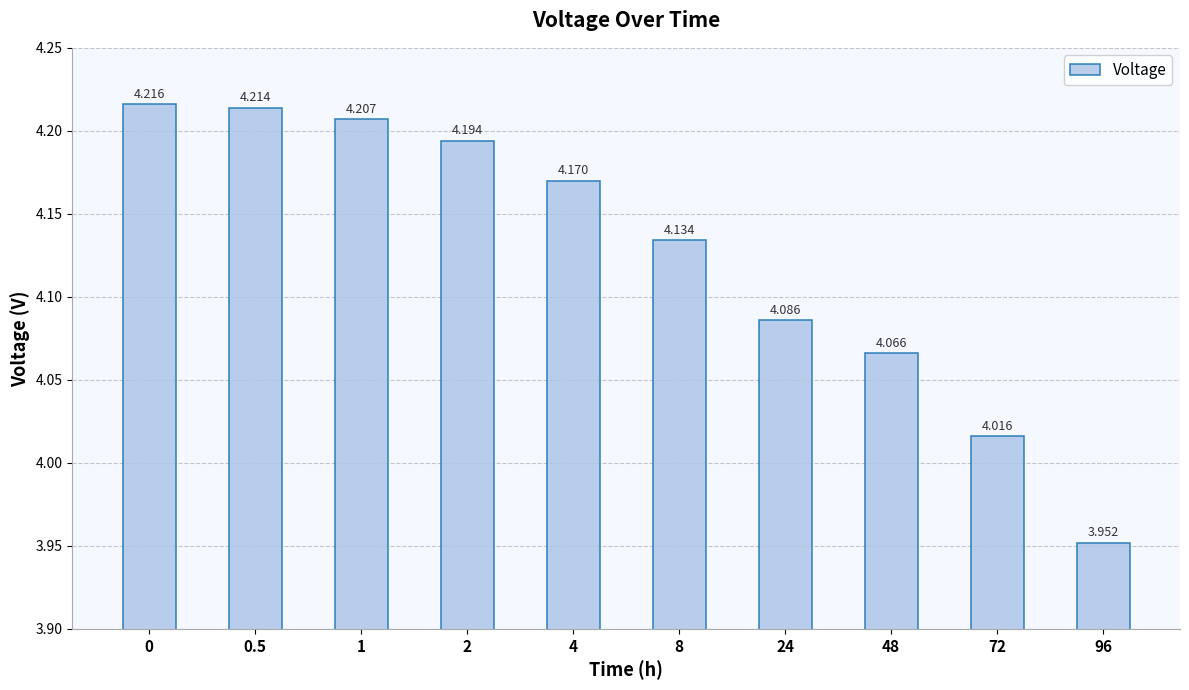

Reading right to left, extract all data points from this chart.

4.0	4.0	4.1	4.1	4.1	4.2	4.2	4.2	4.2	4.2